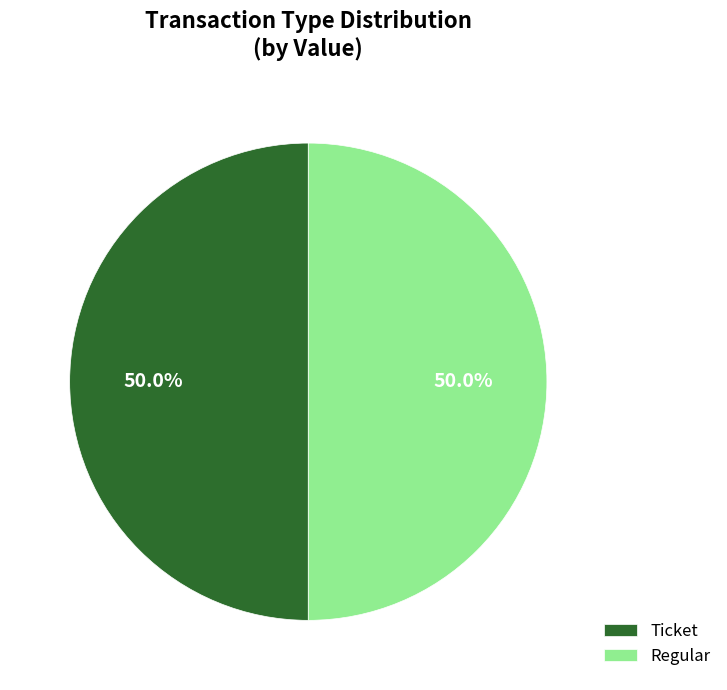

Count the number of slices in the pie.

2